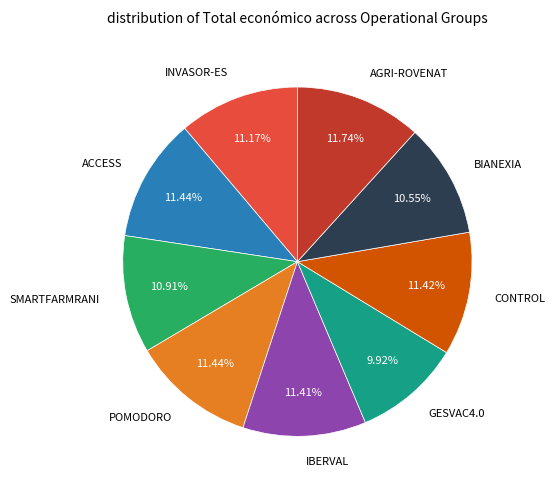

What is the ratio of the value at IBERVAL to the value at POMODORO?

1.0